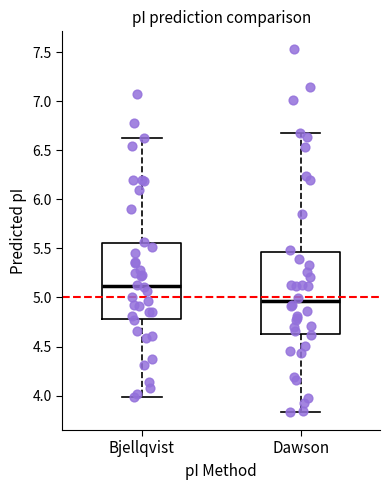

Reading left to right, read every box against the y-axis: the position of its median line, the range the box covers, and the ends of its whiskers. The values are not printed on the chart, so give them approximately, as read against the axis.

Bjellqvist: median 5.10, box 4.80 to 5.55, whiskers 4.00 to 6.60
Dawson: median 4.95, box 4.65 to 5.45, whiskers 3.85 to 6.70